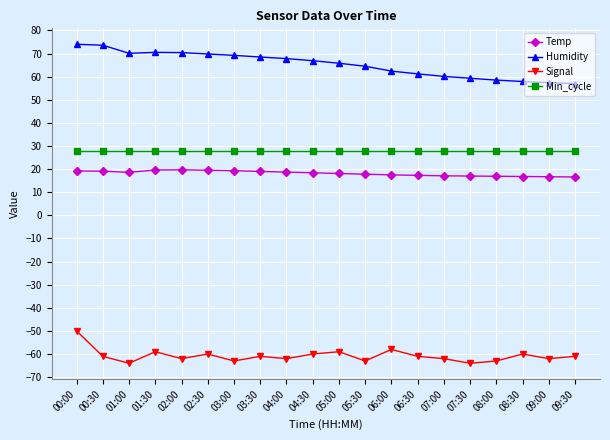

What is the value of the Signal point at the 17th from the left?

-63.0